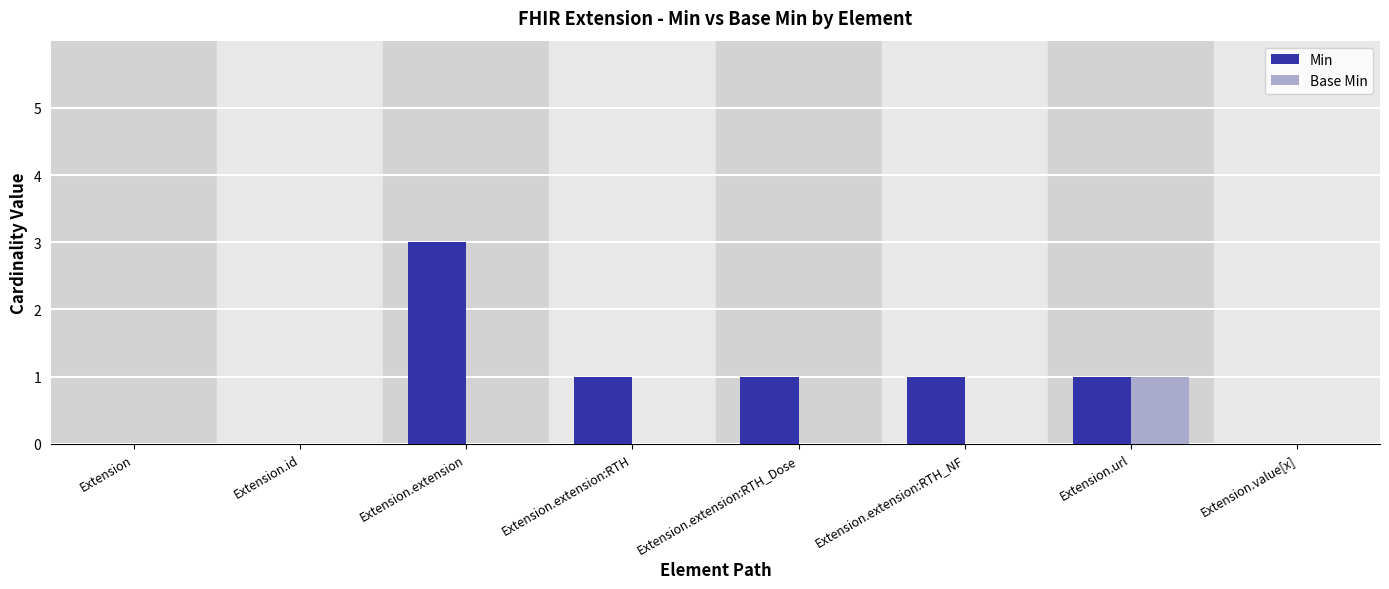

What is the difference between the Min values at Extension and Extension.url?

1